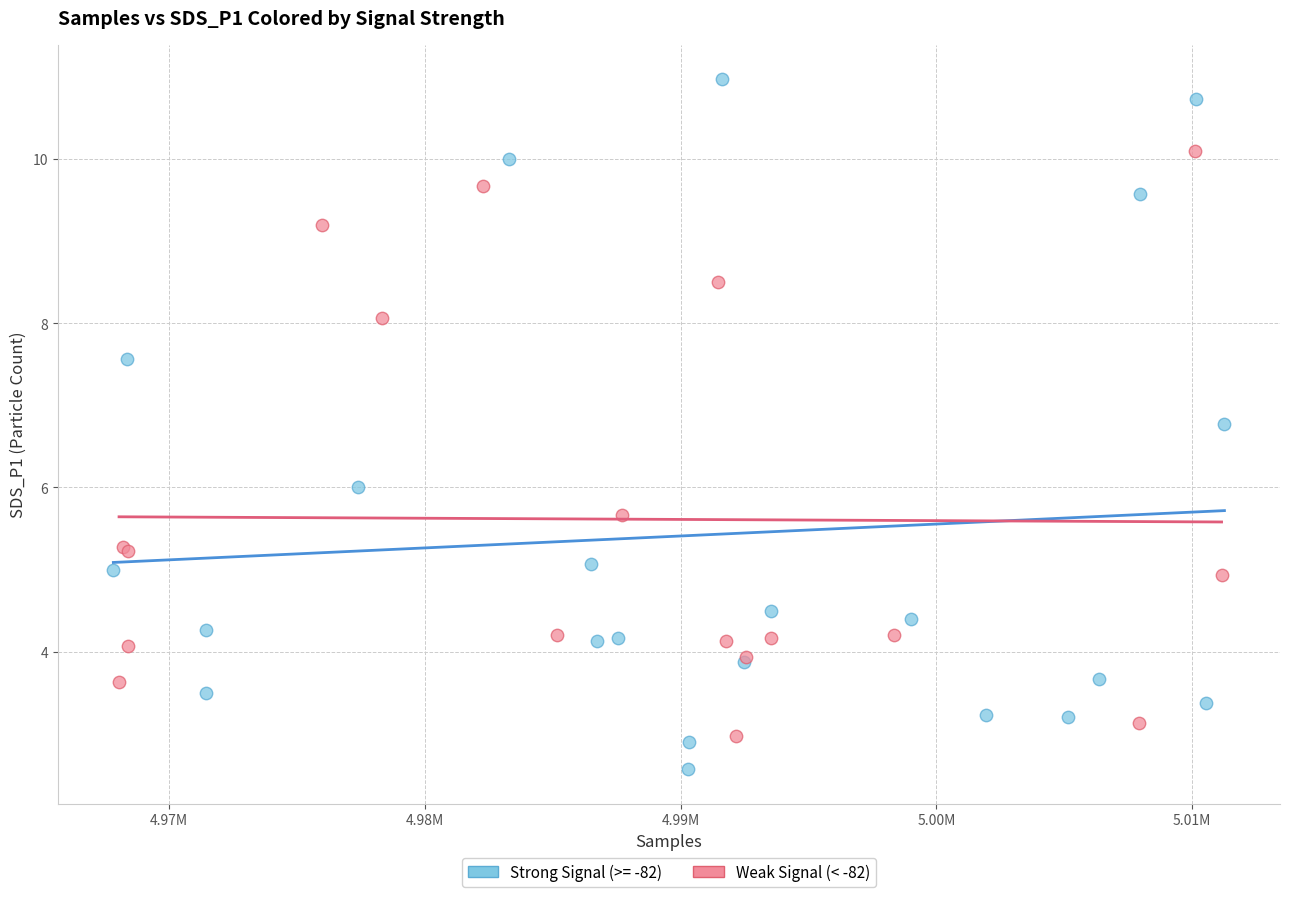

Which series has the largest Y range (max minus min)?

Strong Signal (>= -82)